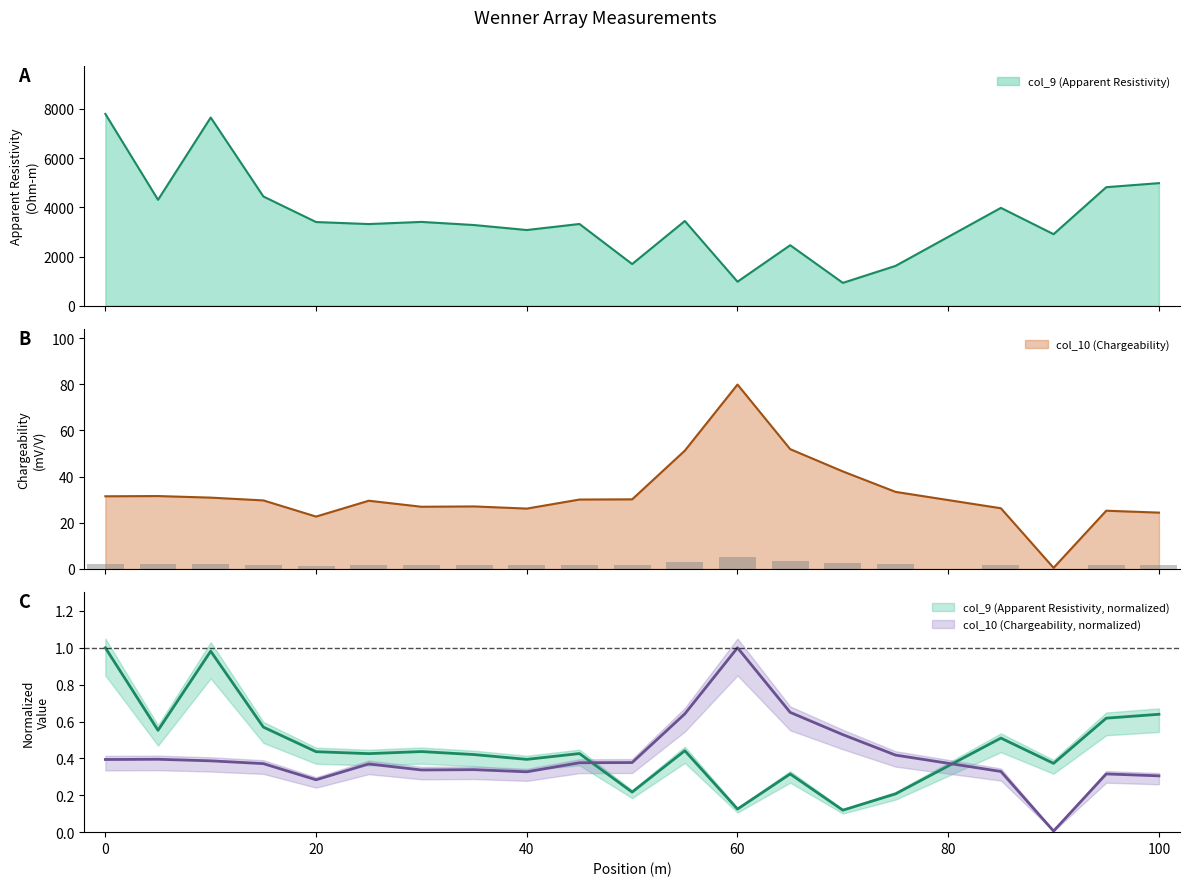

The value of col_9 (Apparent Resistivity) at 50 is 1694.0. True or false?

True